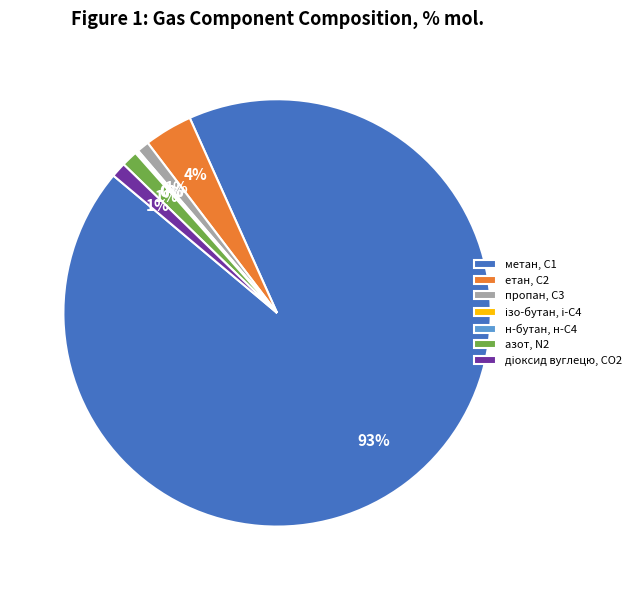

What percentage is the метан, С1 slice, to the nearest percent?

93%